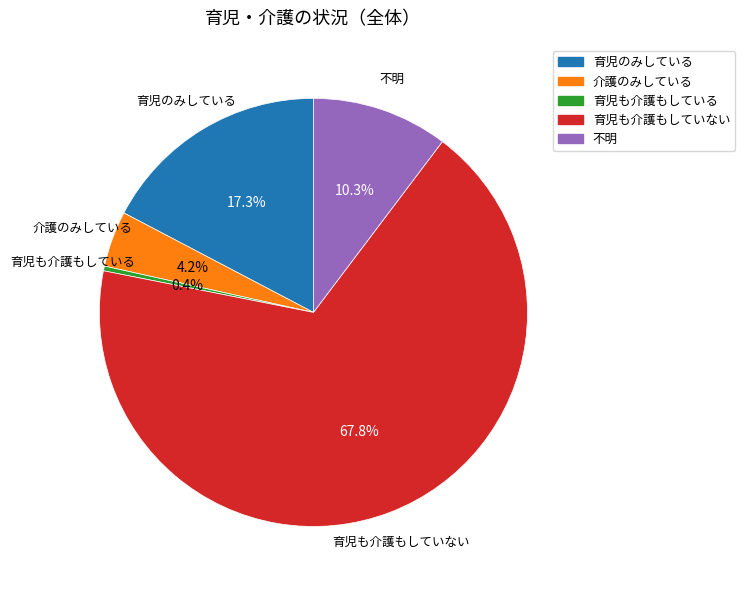

Which slice is the smallest?

育児も介護もしている